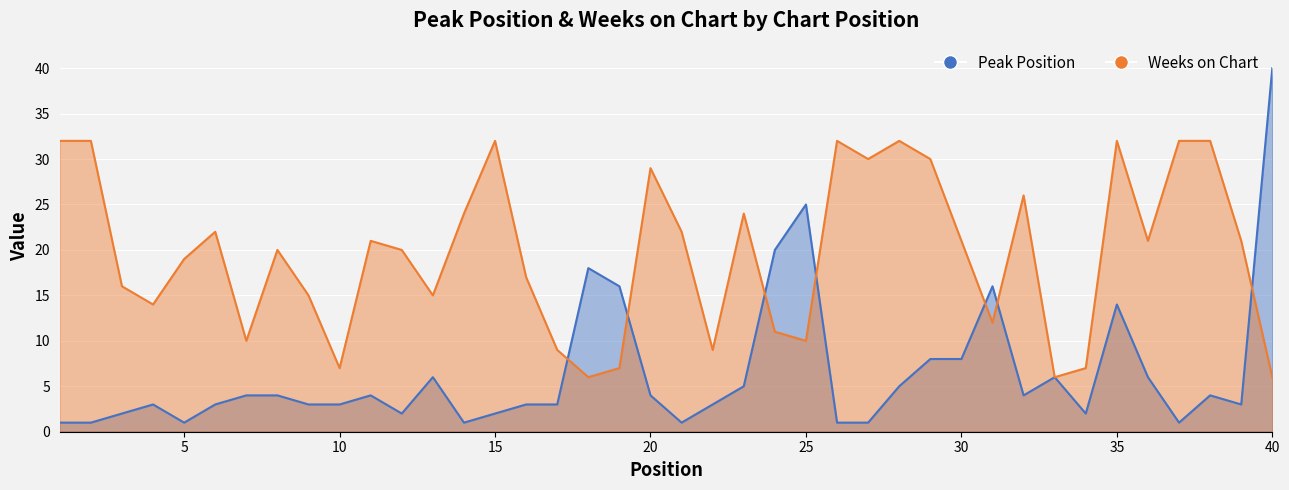

How many values in the Peak Position series exceed 4?

14